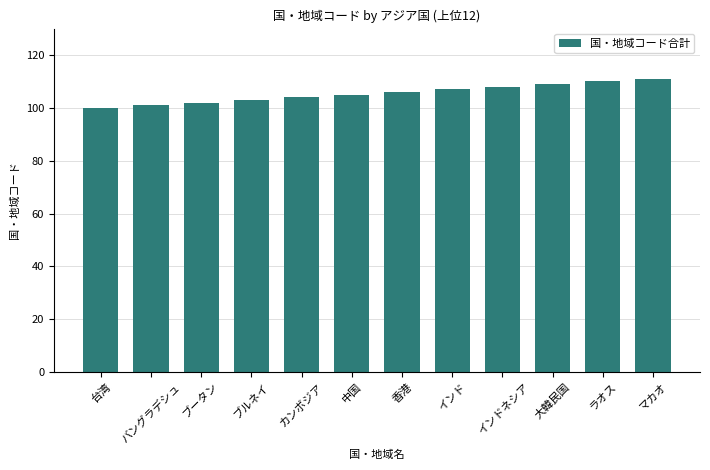

Does the chart contain stacked bars?

No